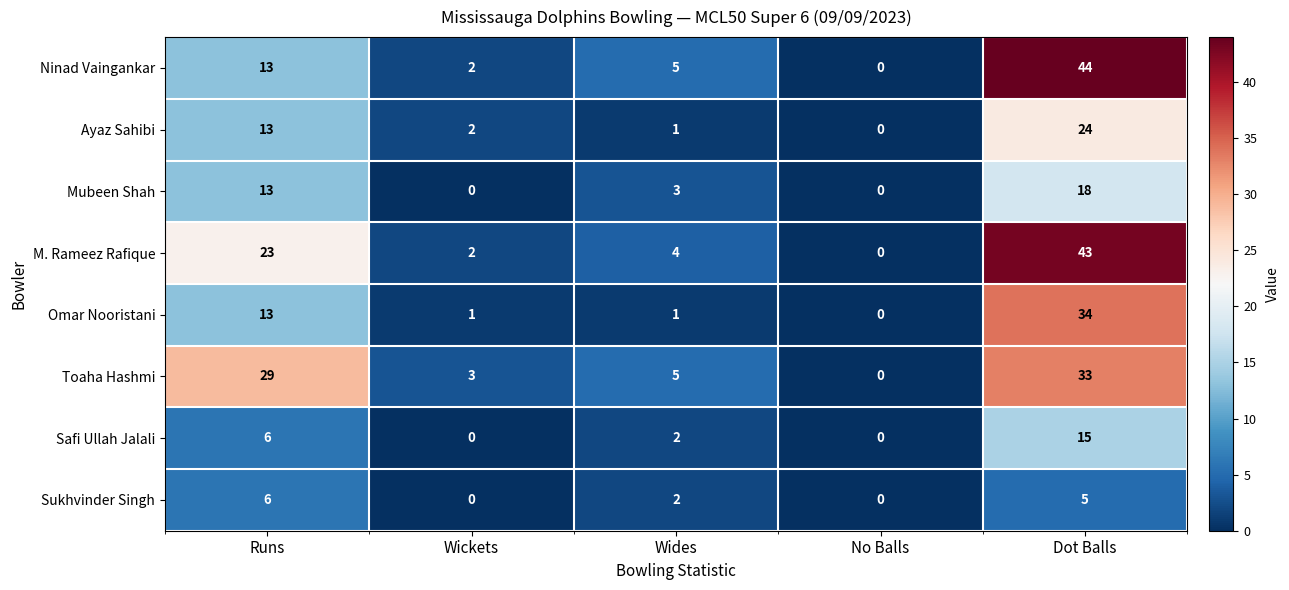

The Omar Nooristani series shows 1 at Wides. True or false?

True